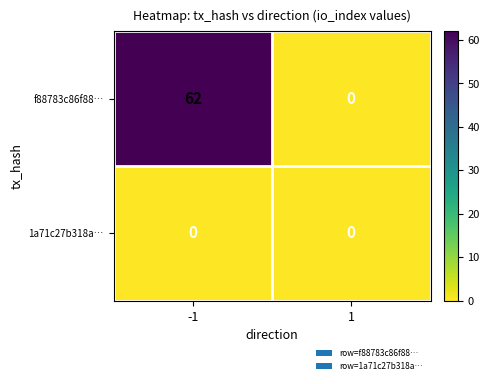

Reading left to right, transcribe all the data shown in this chart.

f88783c86f88…: 62	0
1a71c27b318a…: 0	0